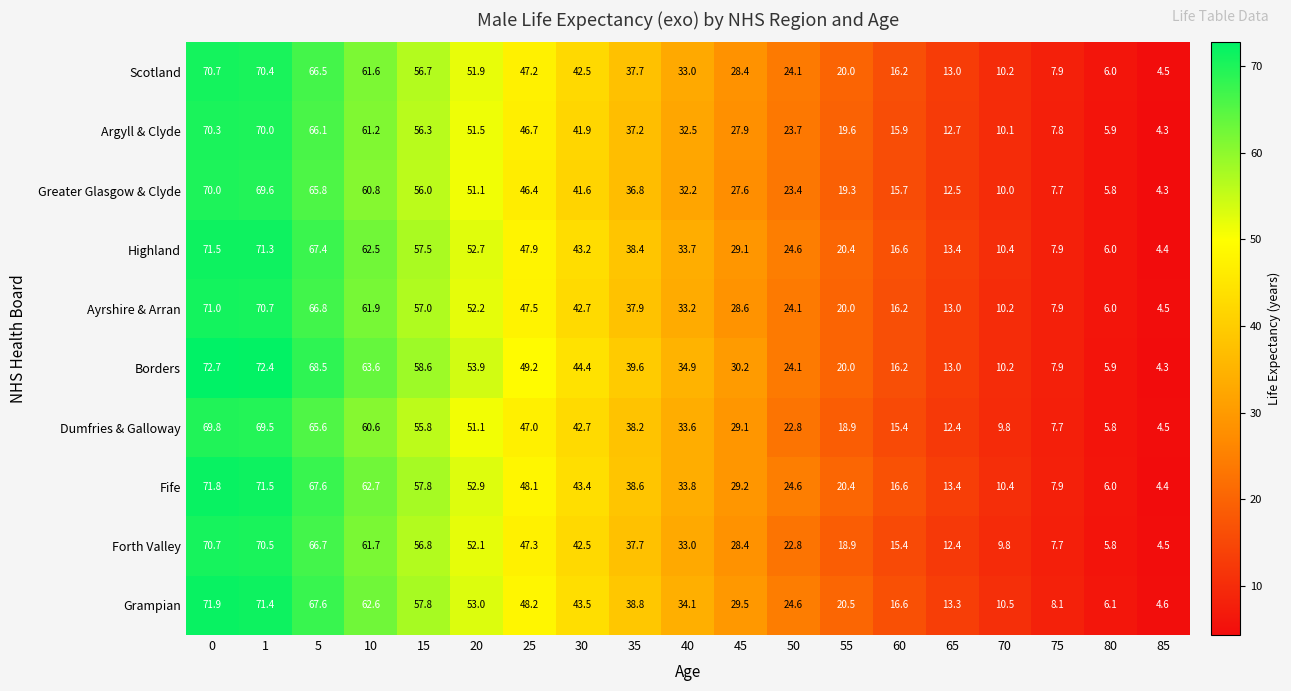

Count the number of data series in this chart.

10